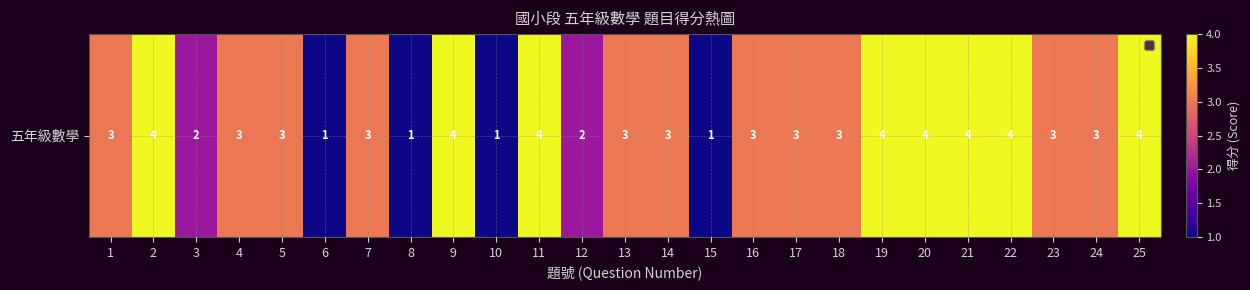

Is it true that the value at 2 is 4?

True